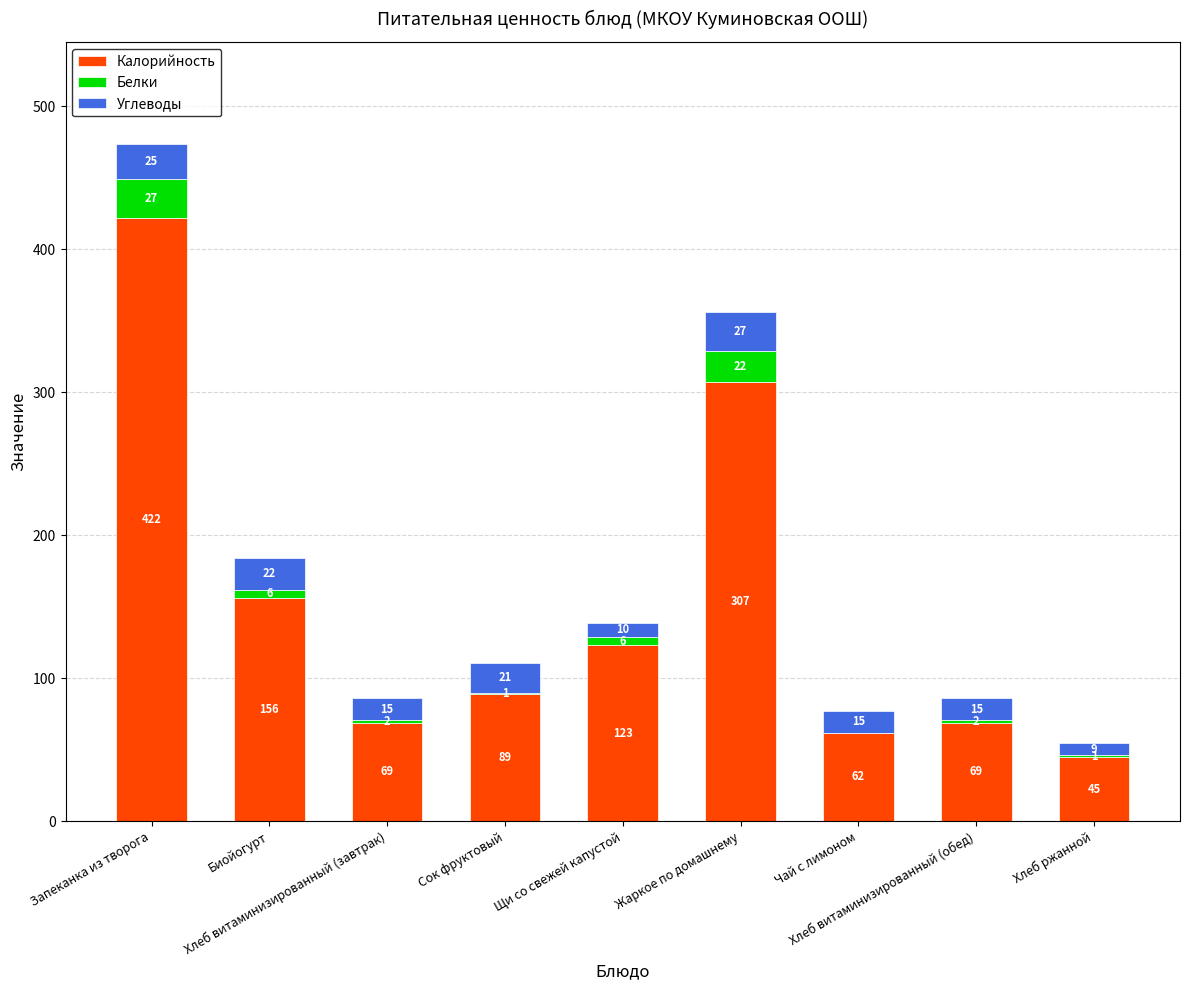

What is the highest value of the Калорийность series?

422